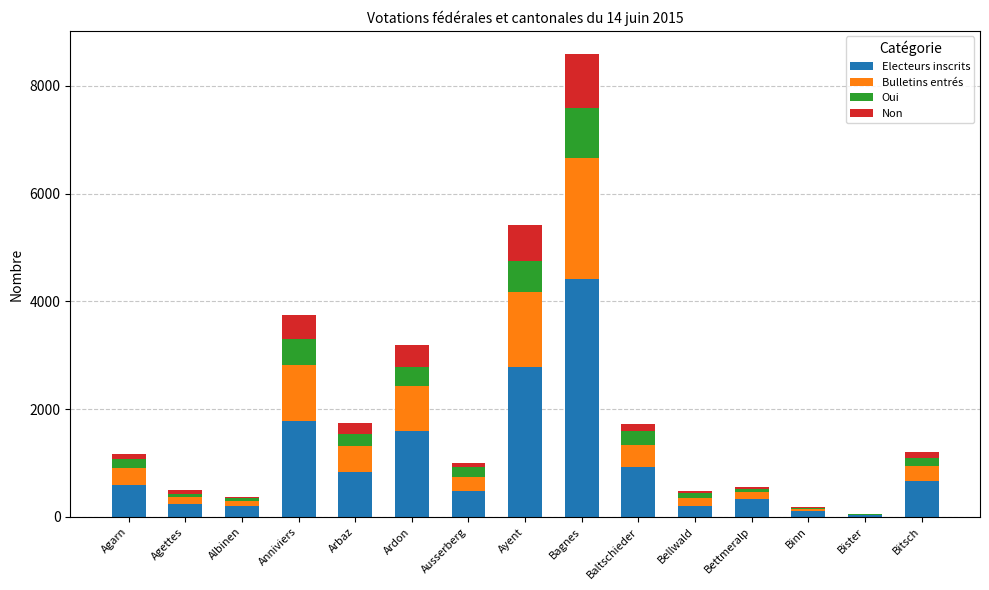

The value of Electeurs inscrits at Ayent is 2782. True or false?

True